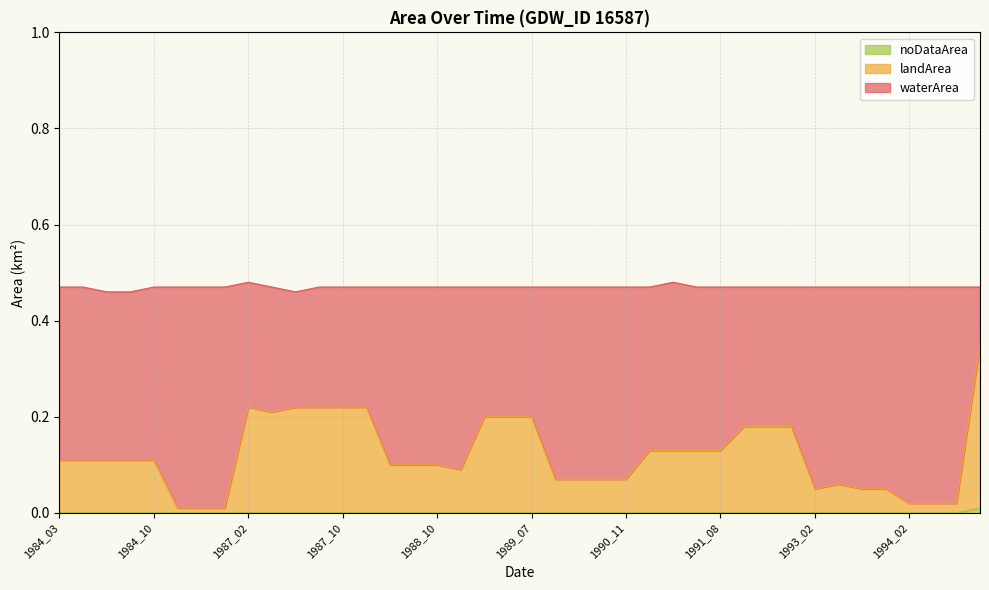

Which has a higher value, 1989_05 or 1991_05?

1991_05